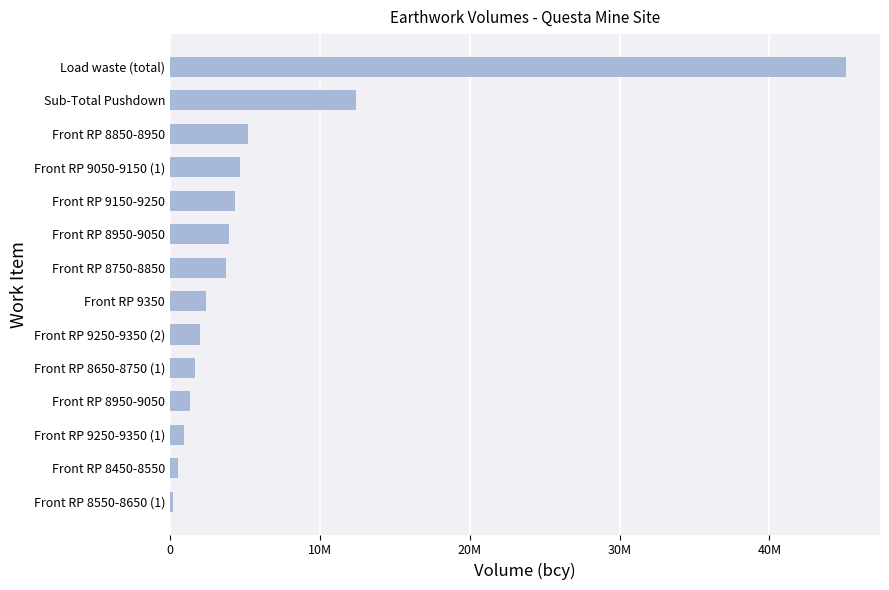

What is the greatest value displayed?

45119500